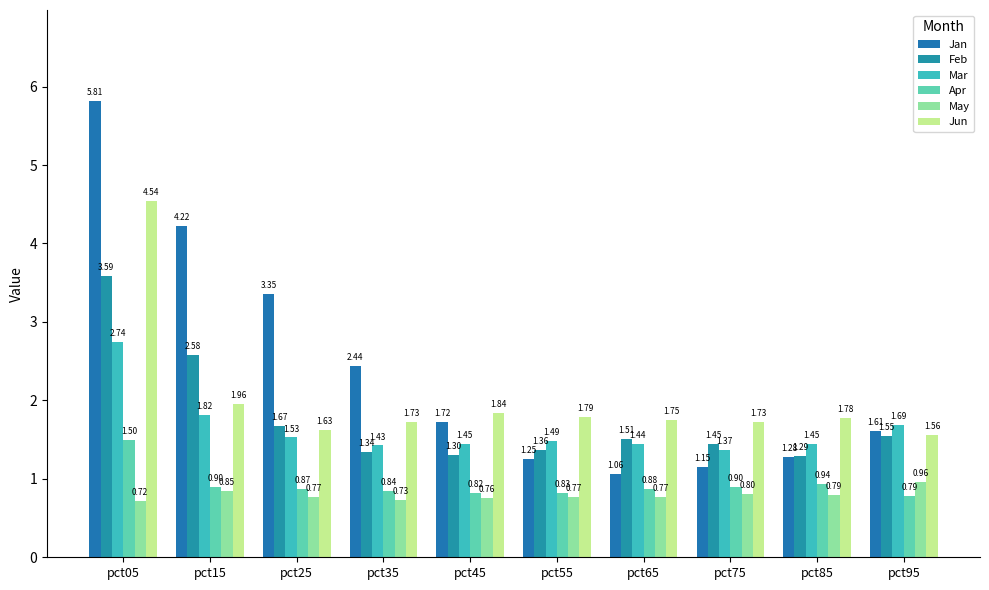

The Feb series shows 3.4 at pct15. True or false?

False